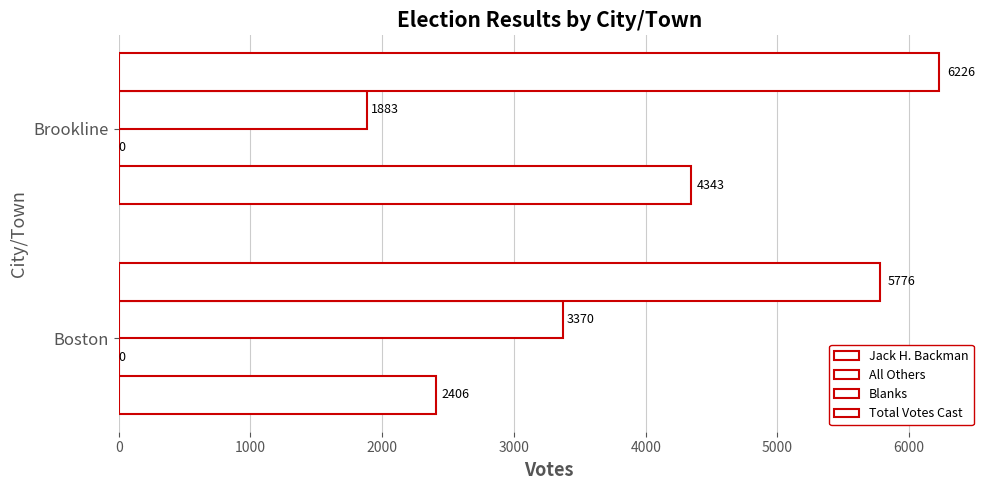

How many series are shown in this chart?

3